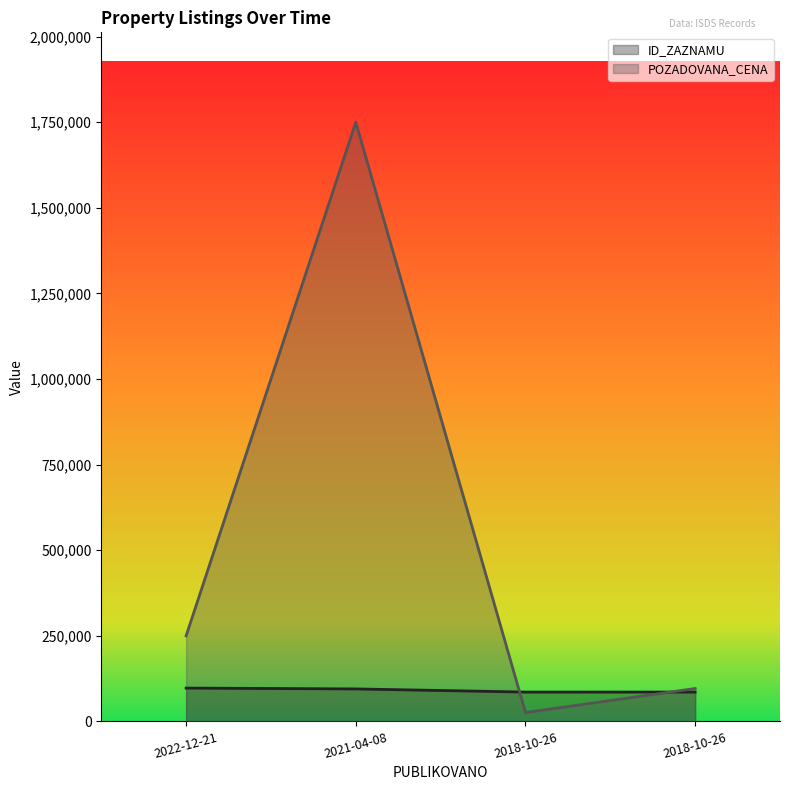

What is the label of the 1st point from the right?

2018-10-26